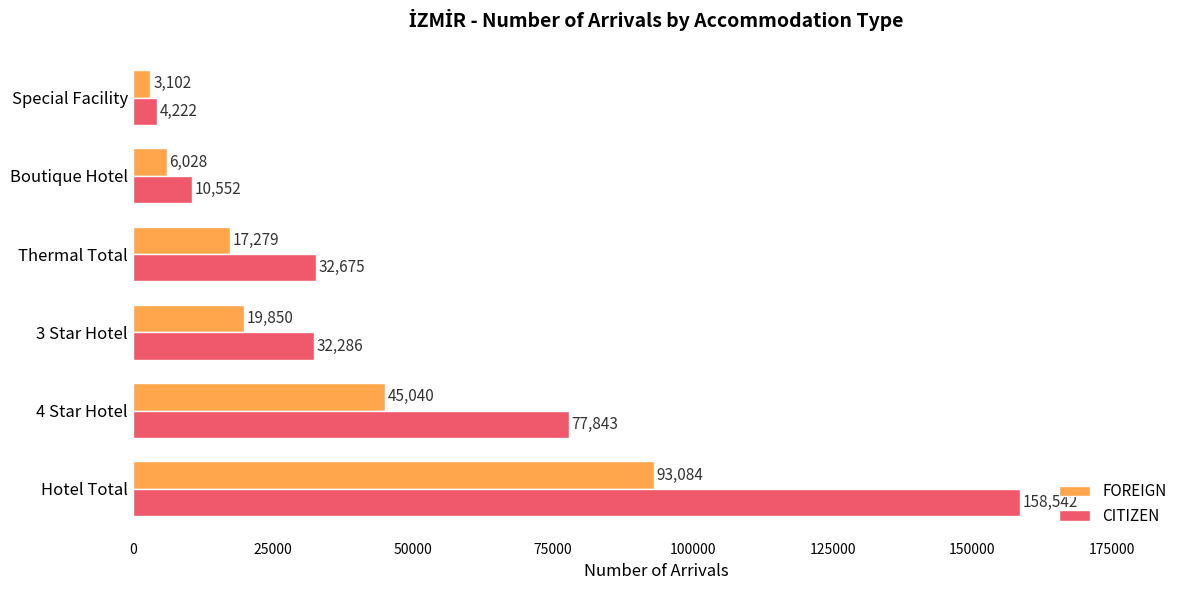

What is the difference between the maximum and minimum values in the CITIZEN series?

154320